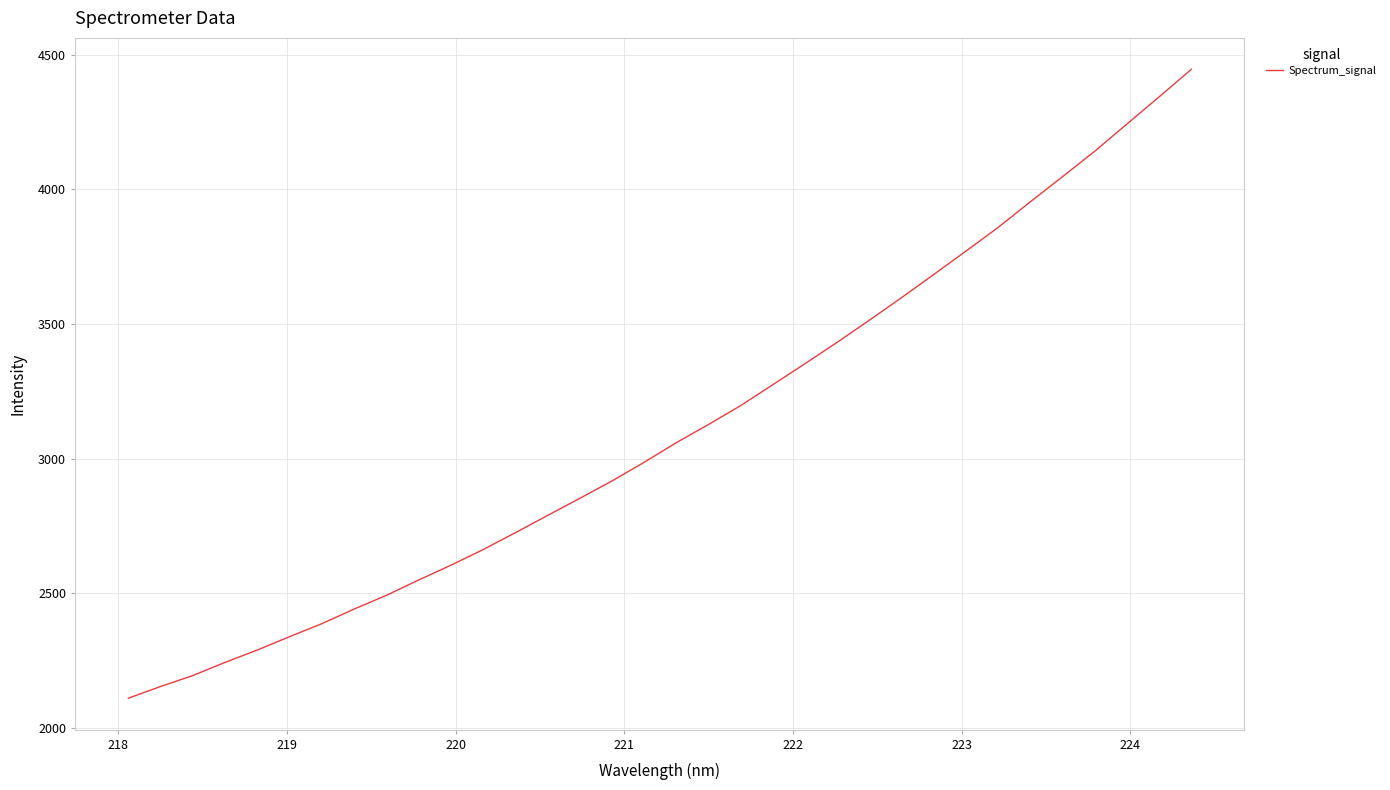

What is the smallest value displayed?

2110.6